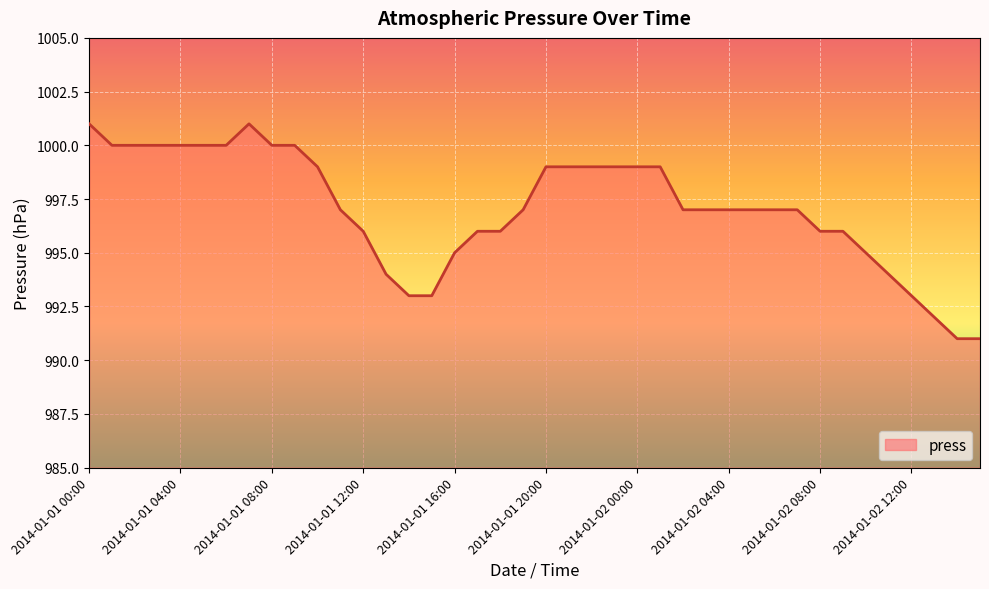

What is the smallest value displayed?

991